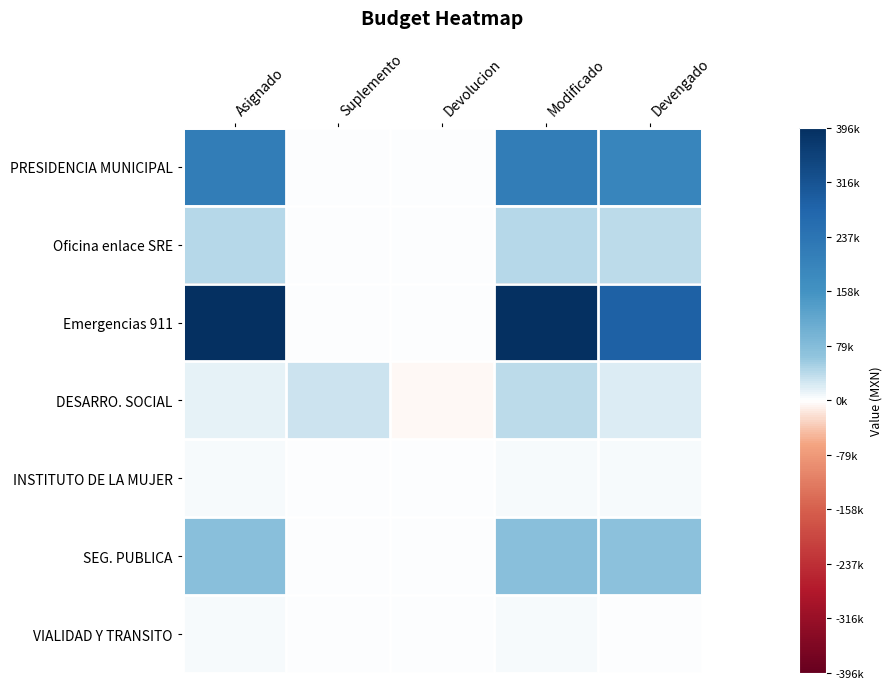

Count the number of data series in this chart.

7